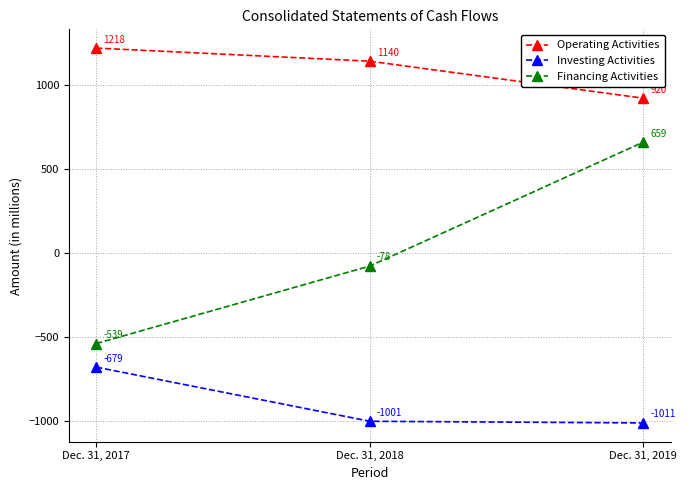

What are all the series names shown in the legend?

Operating Activities, Investing Activities, Financing Activities